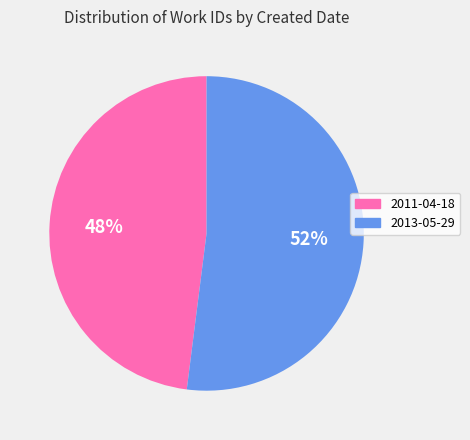

What percentage is the 2013-05-29 slice, to the nearest percent?

52%